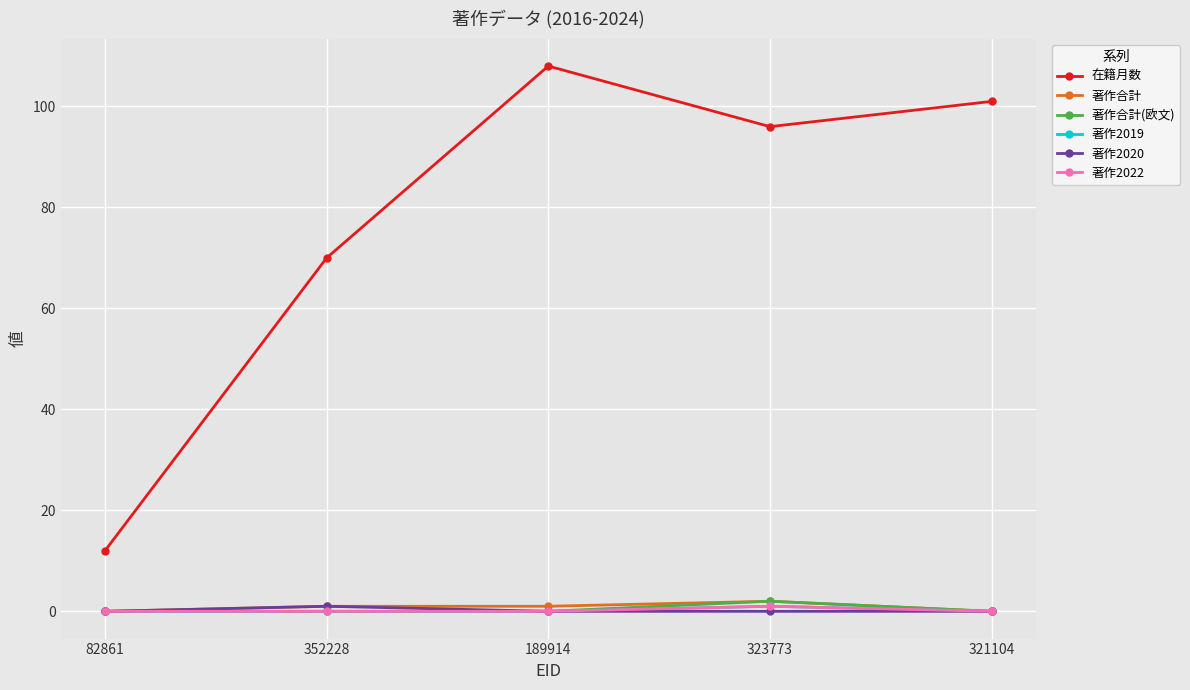

Does the chart have visible grid lines?

Yes